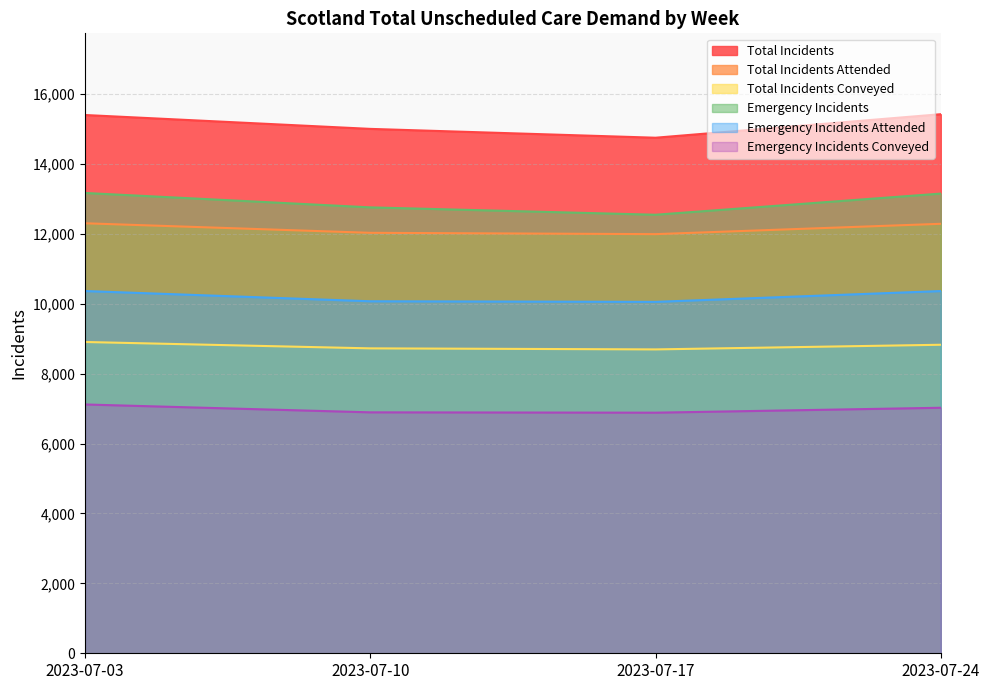

Which series has the widest spread of values?

Total Incidents